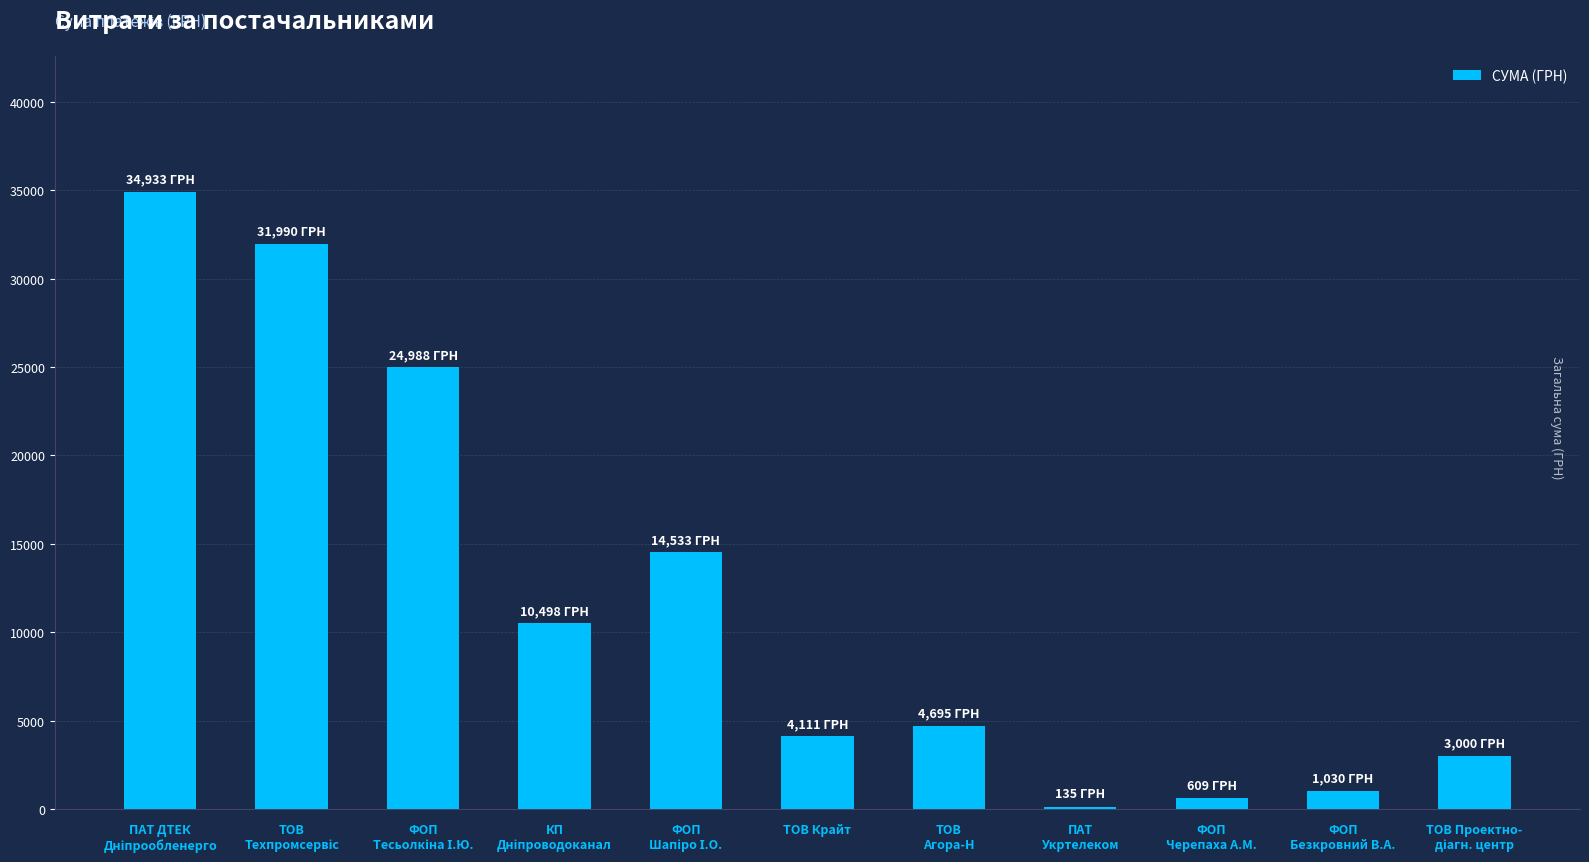

Reading left to right, extract all data points from this chart.

34932.6	31990.0	24988.3	10497.7	14532.7	4111.0	4695.0	135.0	609.0	1030.0	3000.0